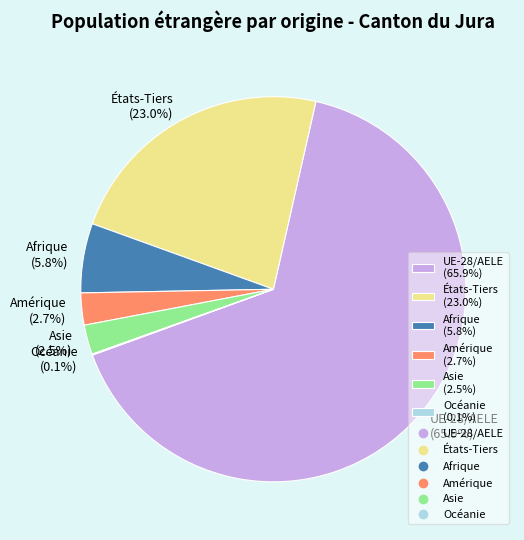

Does UE-28/AELE (65.9%) represent more than half of the total?

Yes